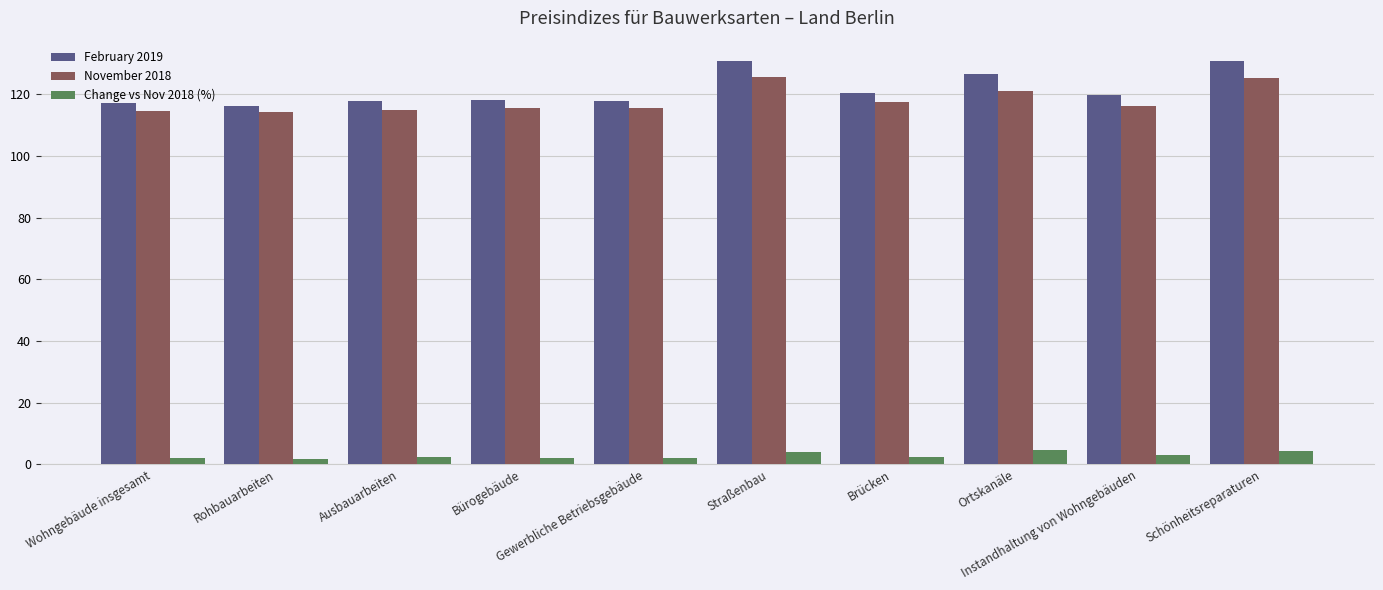

What is the difference between the maximum and minimum values in the November 2018 series?

11.4